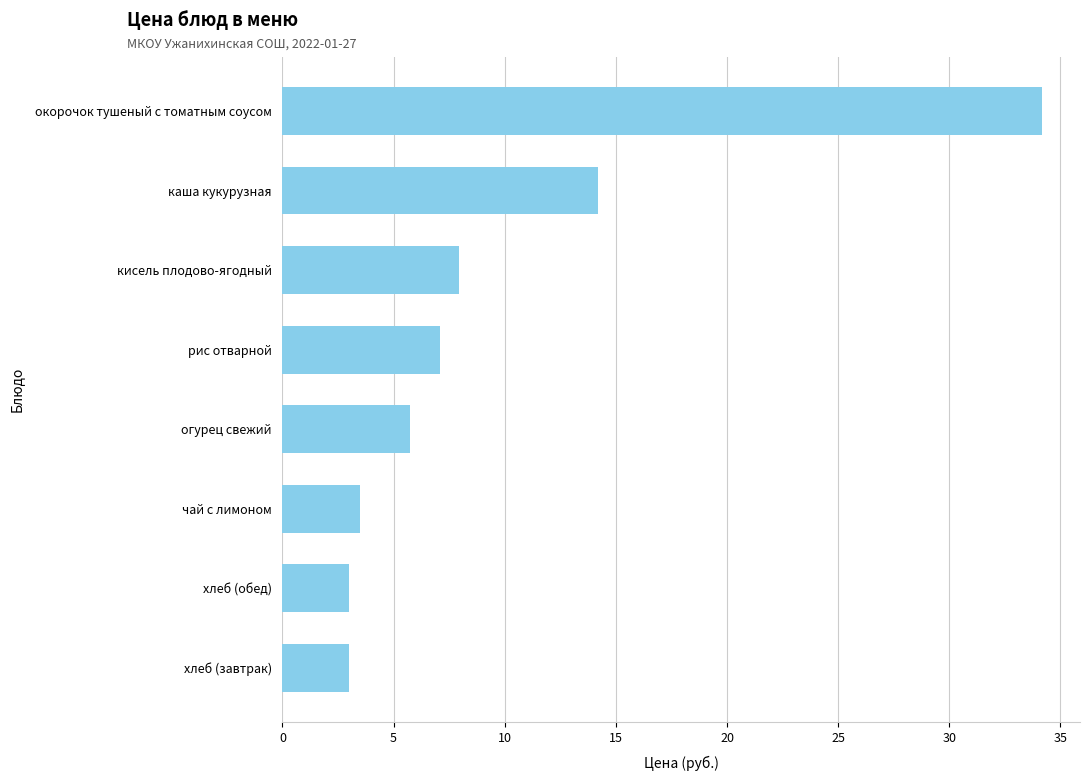

Are the bars horizontal?

Yes